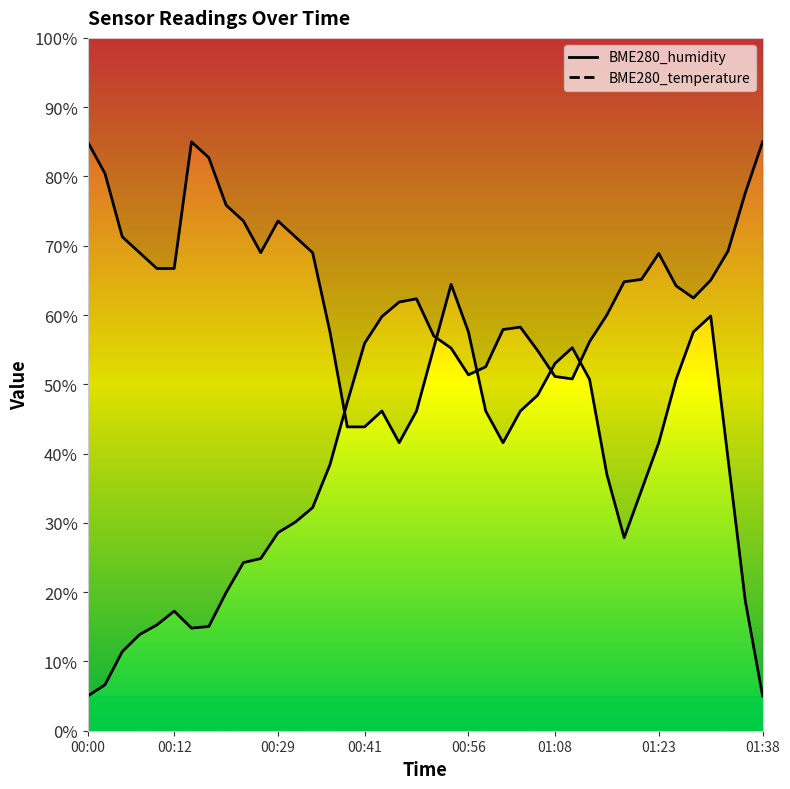

How many intersections are there between BME280_humidity and BME280_temperature?

5